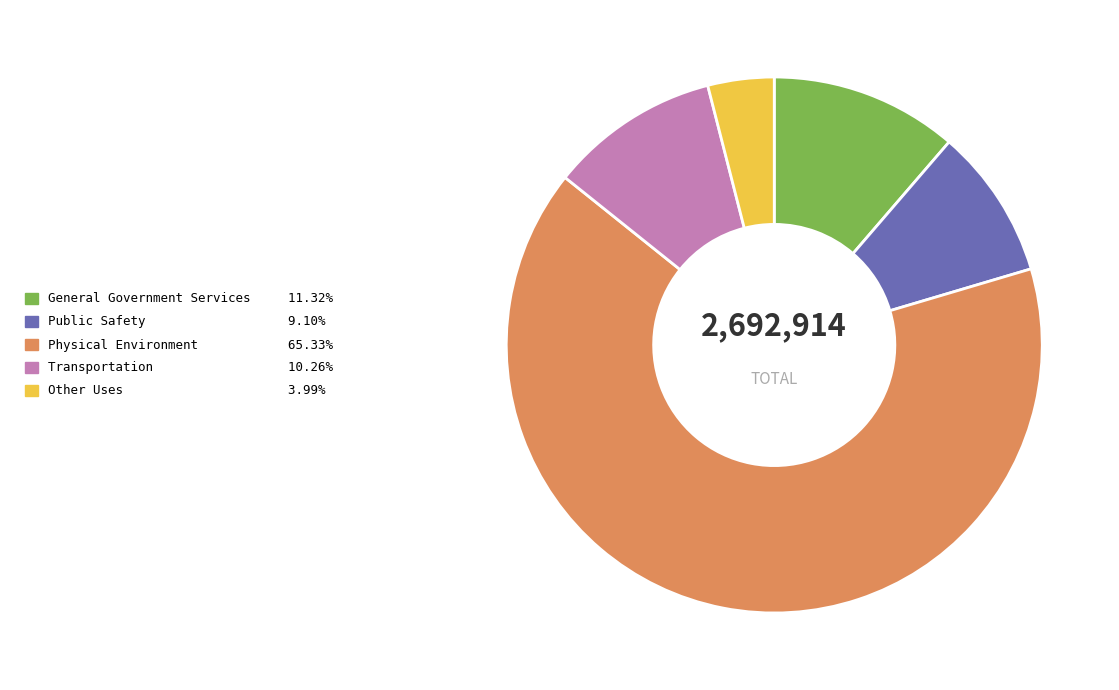

How many slices are in this pie chart?

5